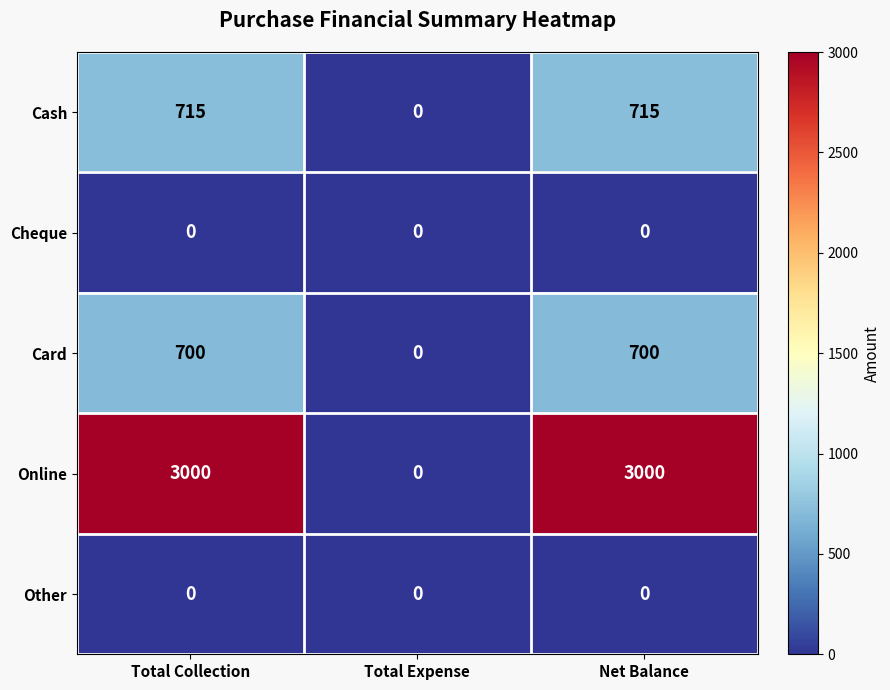

Reading right to left, what are all the values shown in this chart?

Cash: 715	0	715
Cheque: 0	0	0
Card: 700	0	700
Online: 3000	0	3000
Other: 0	0	0